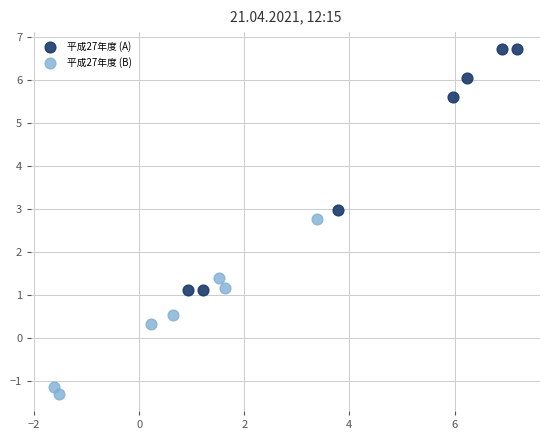

Which series has the largest Y range (max minus min)?

平成27年度 (A)